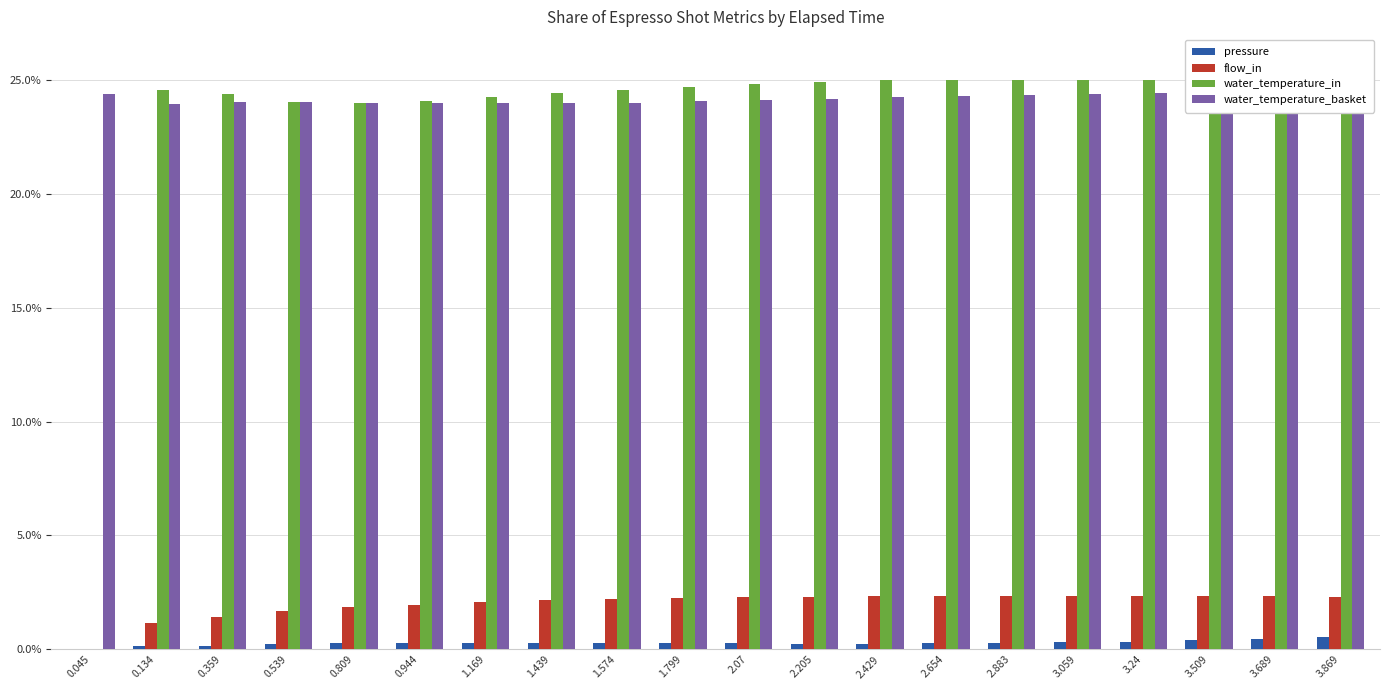

What position from the left is 2.654?

14